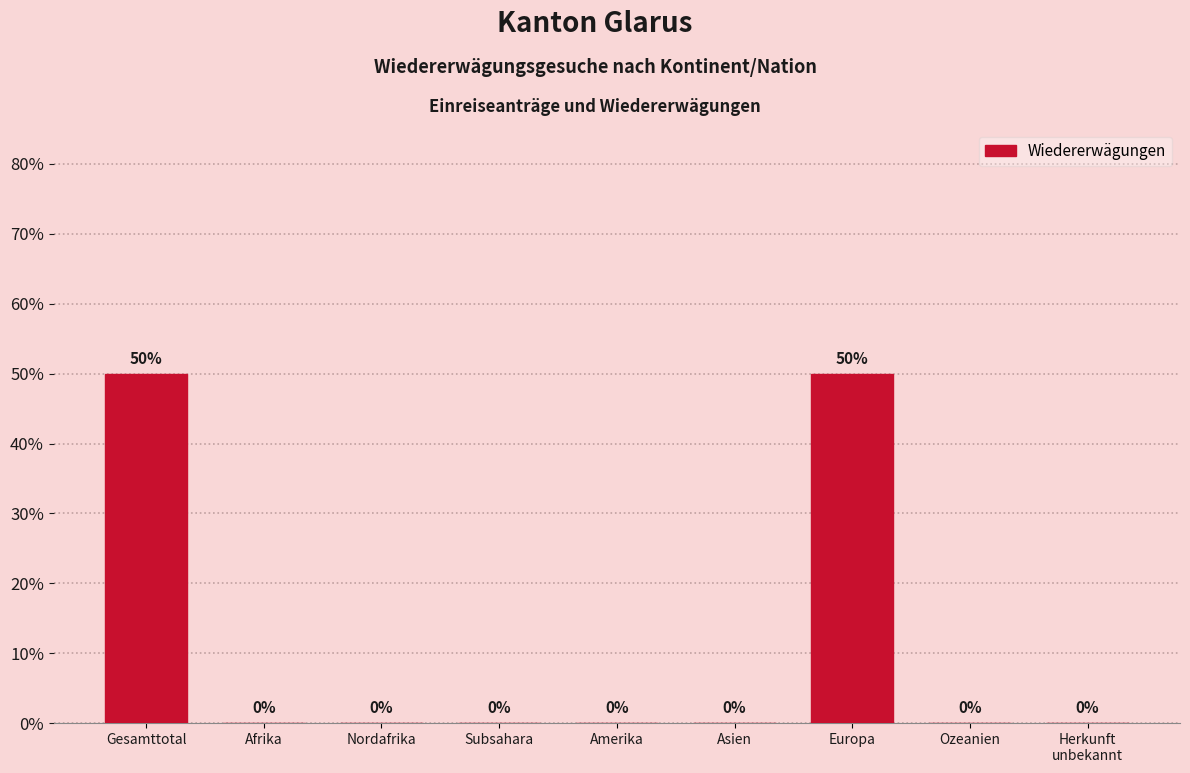

What is the sum of all values?

100